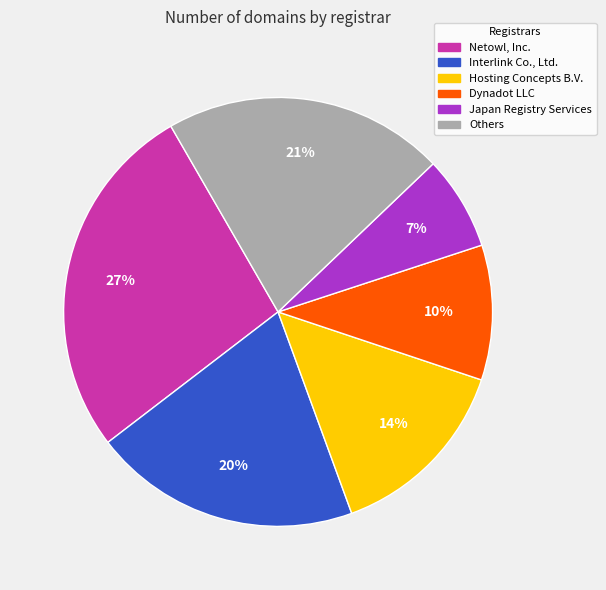

How many slices are in this pie chart?

6